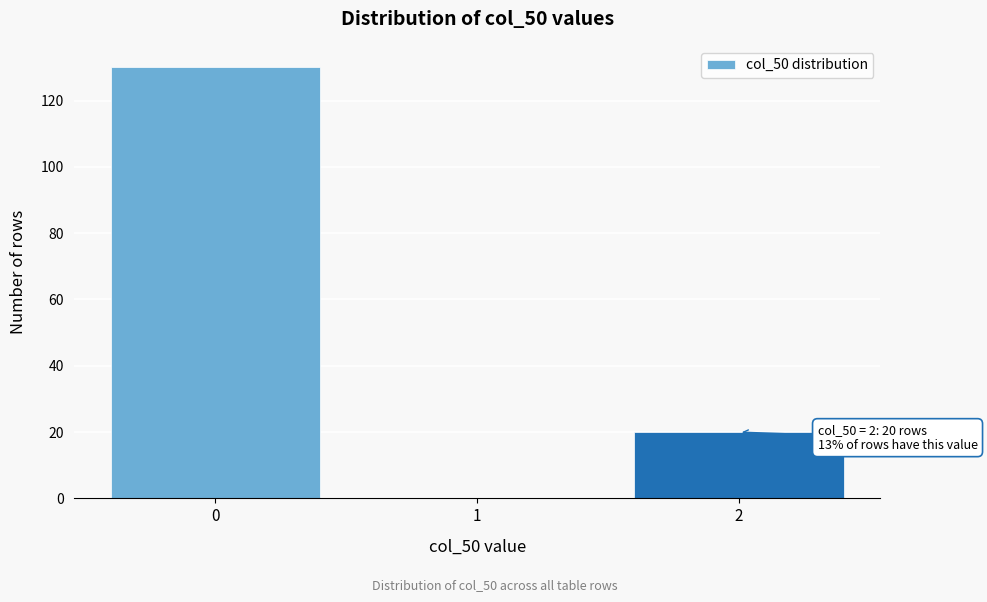

Which range on the x-axis has the tallest bar?

-0.5 to 0.5